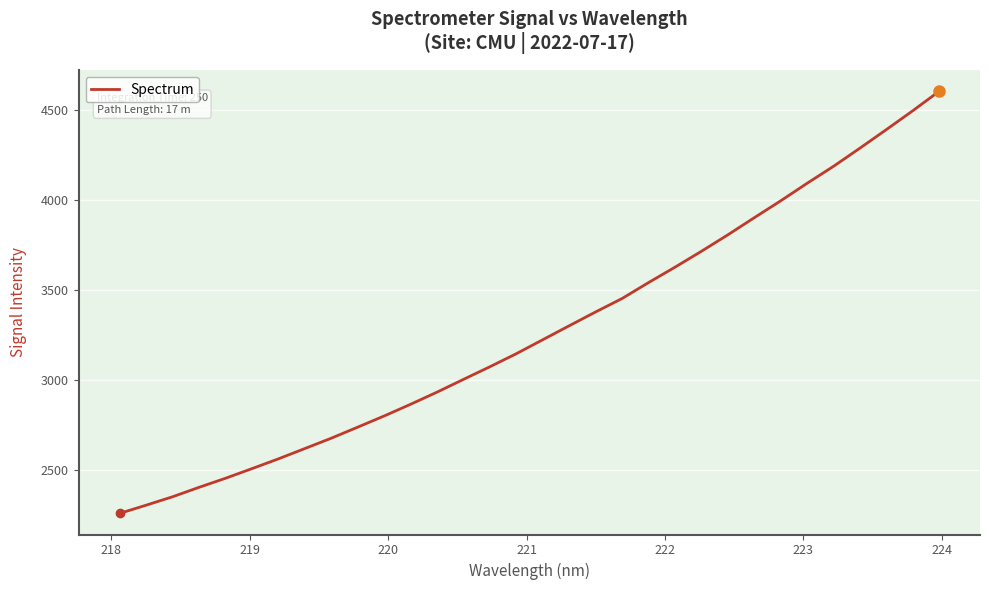

What is the minimum value shown in the chart?

2257.7